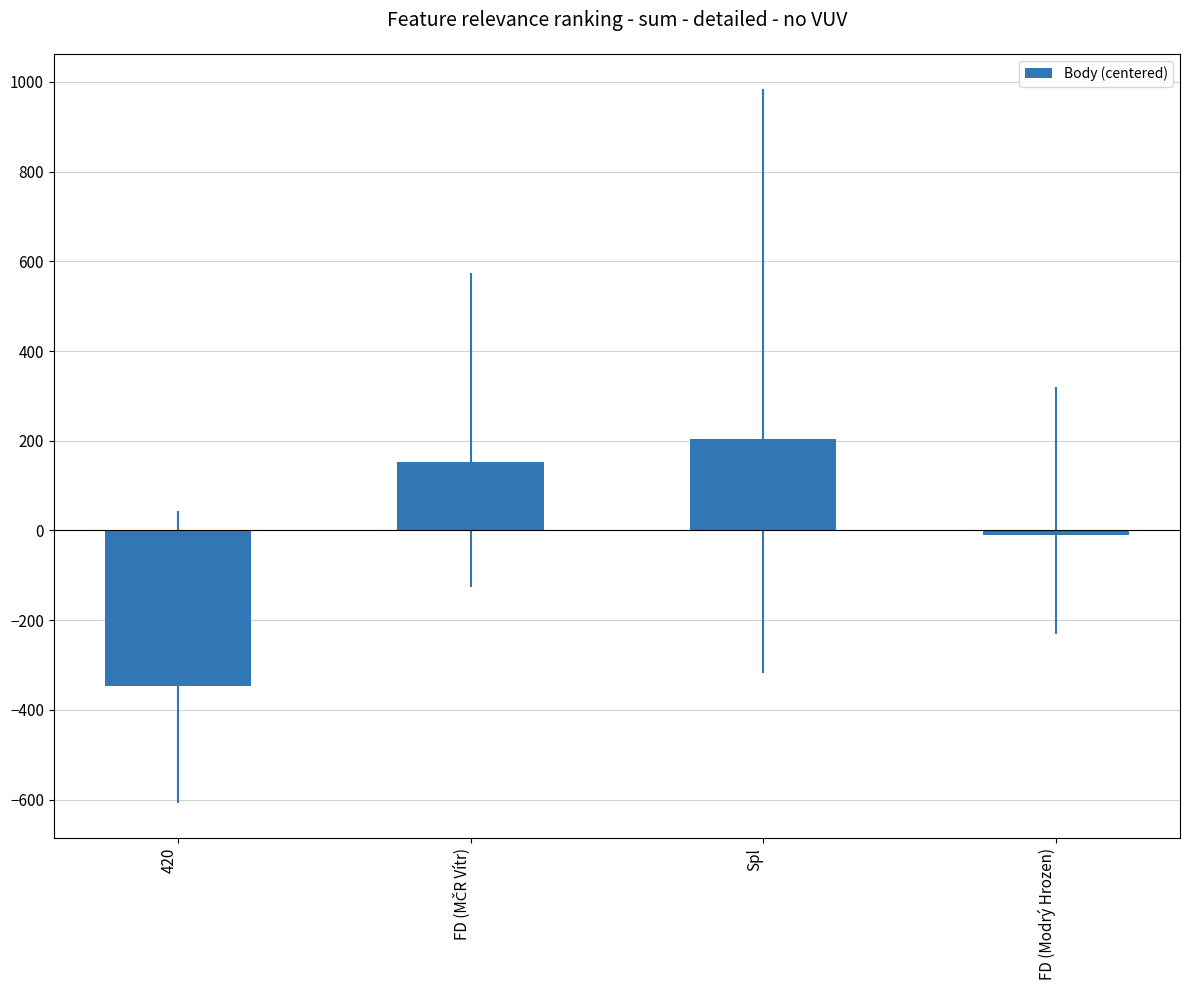

Which category has the lowest value across all series?

420